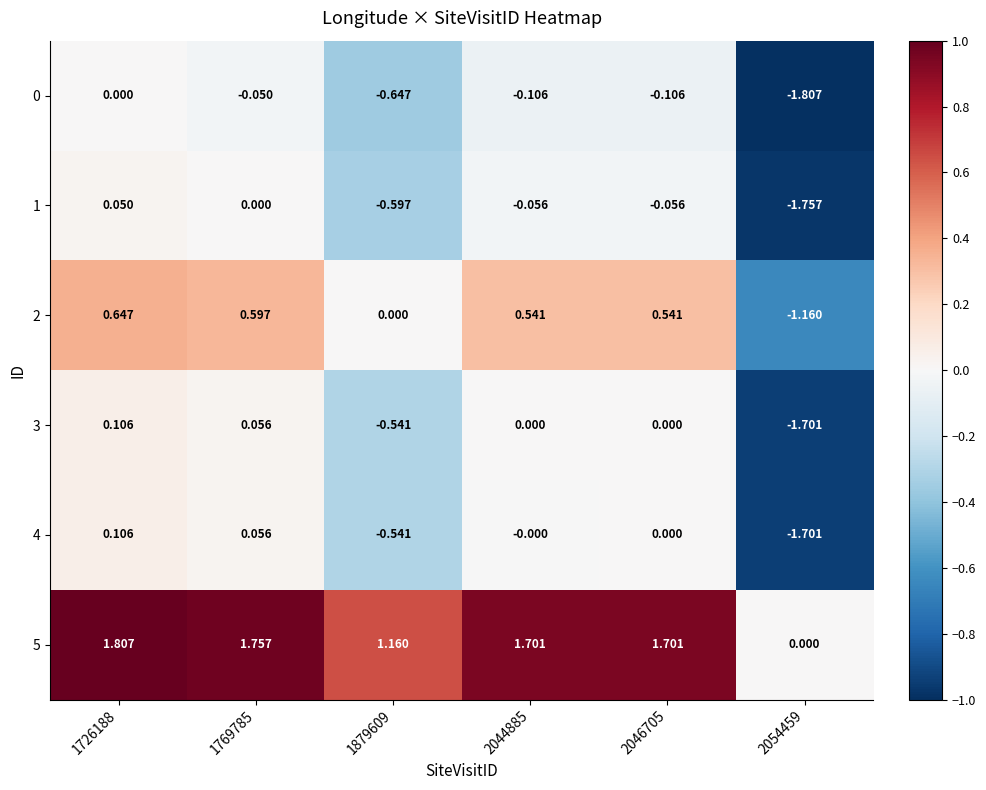

Is the value of 4 at 2054459 greater than the value of 0 at 2054459?

Yes